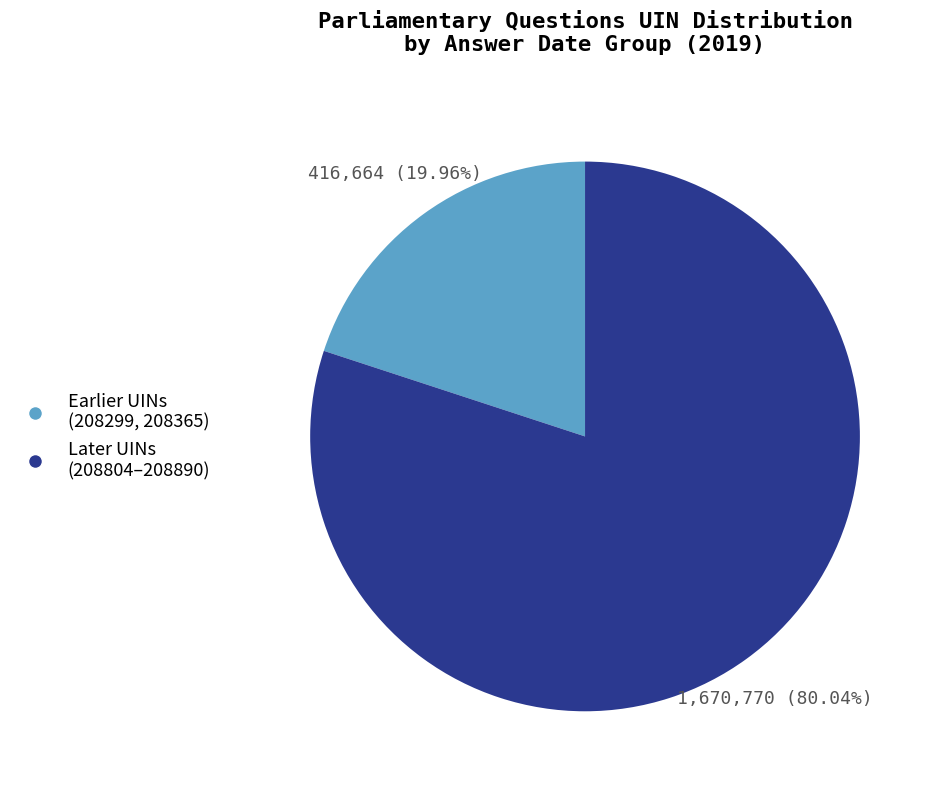

Does any single category account for the majority?

Yes